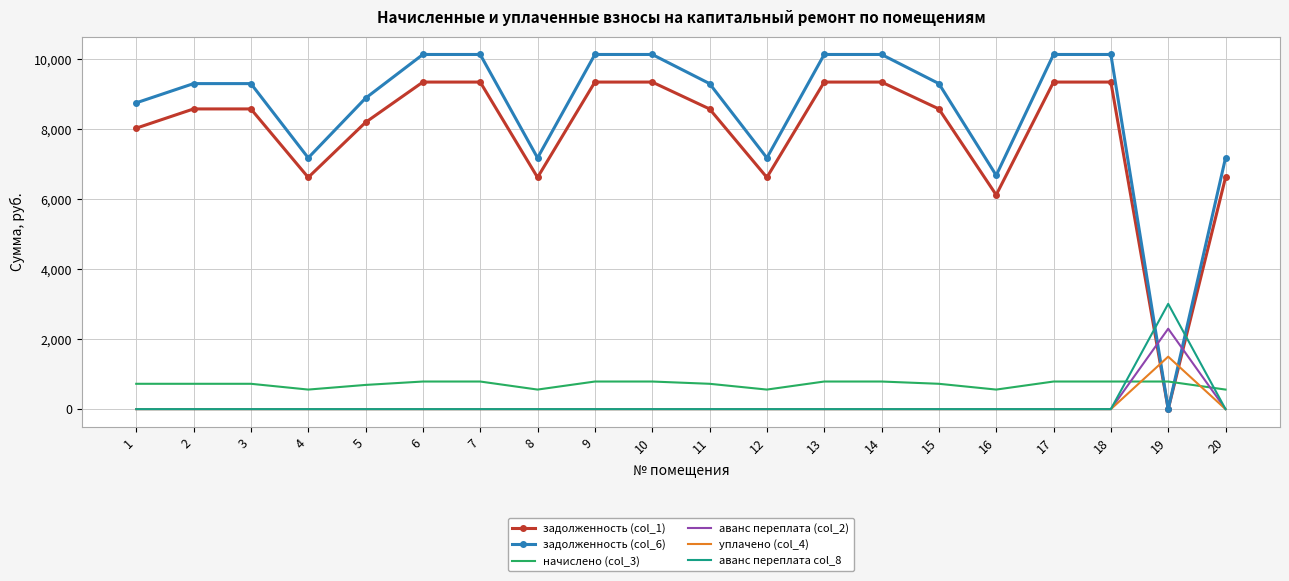

How many values in the задолженность (col_1) series exceed 8582?

12